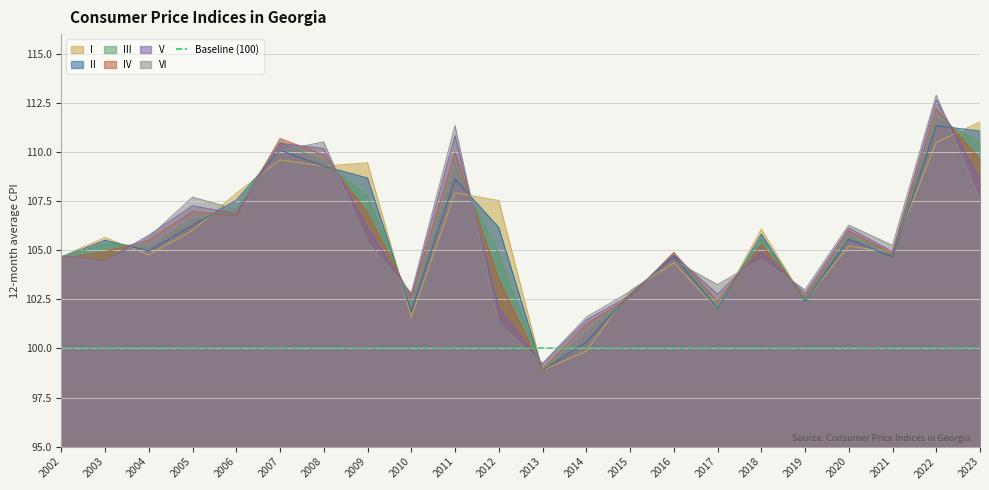

The VI series shows 22.5 at 2011. True or false?

False